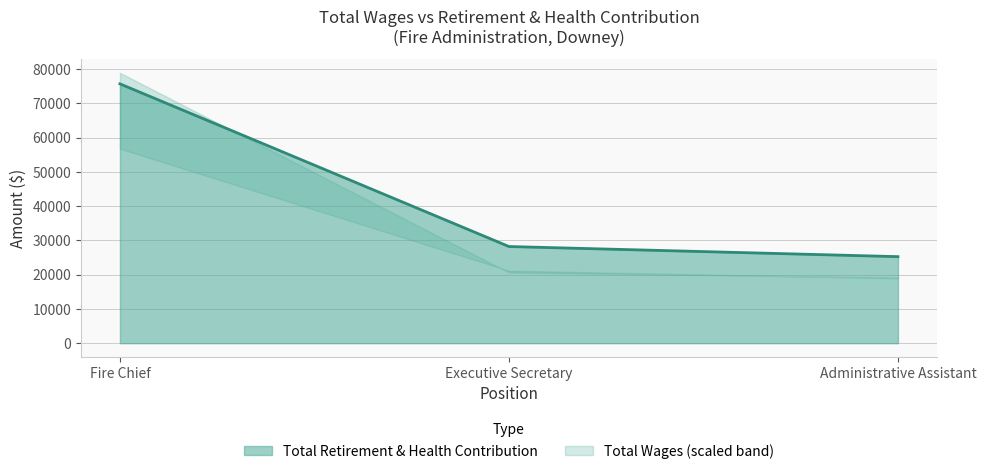

What is the change in value from Fire Chief to Administrative Assistant?

-50432